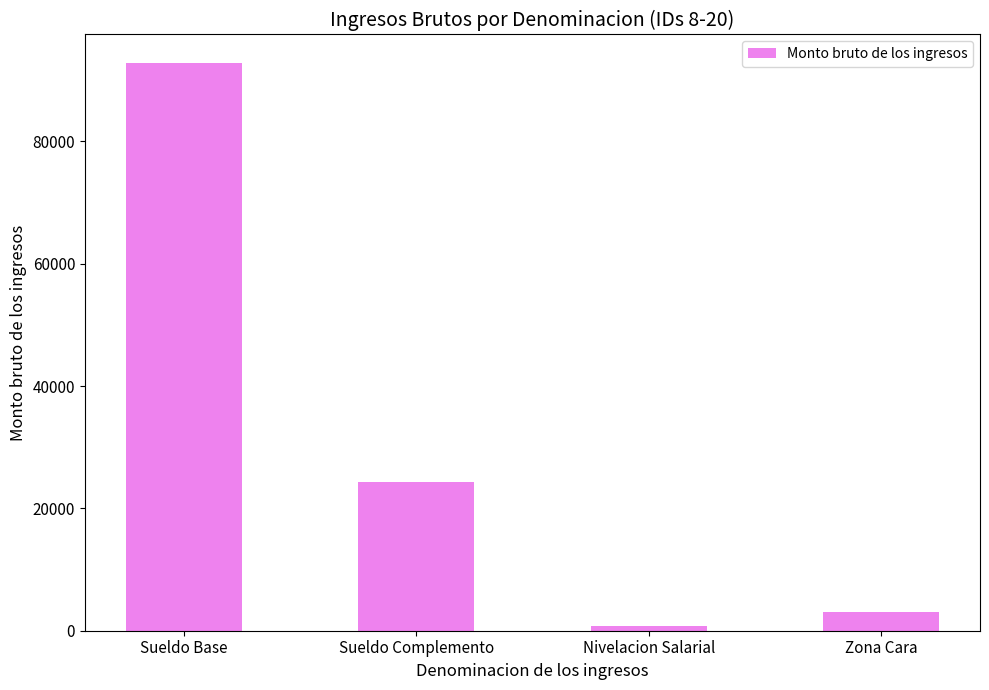

Rank the categories by value from highest to lowest.

Sueldo Base, Sueldo Complemento, Zona Cara, Nivelacion Salarial